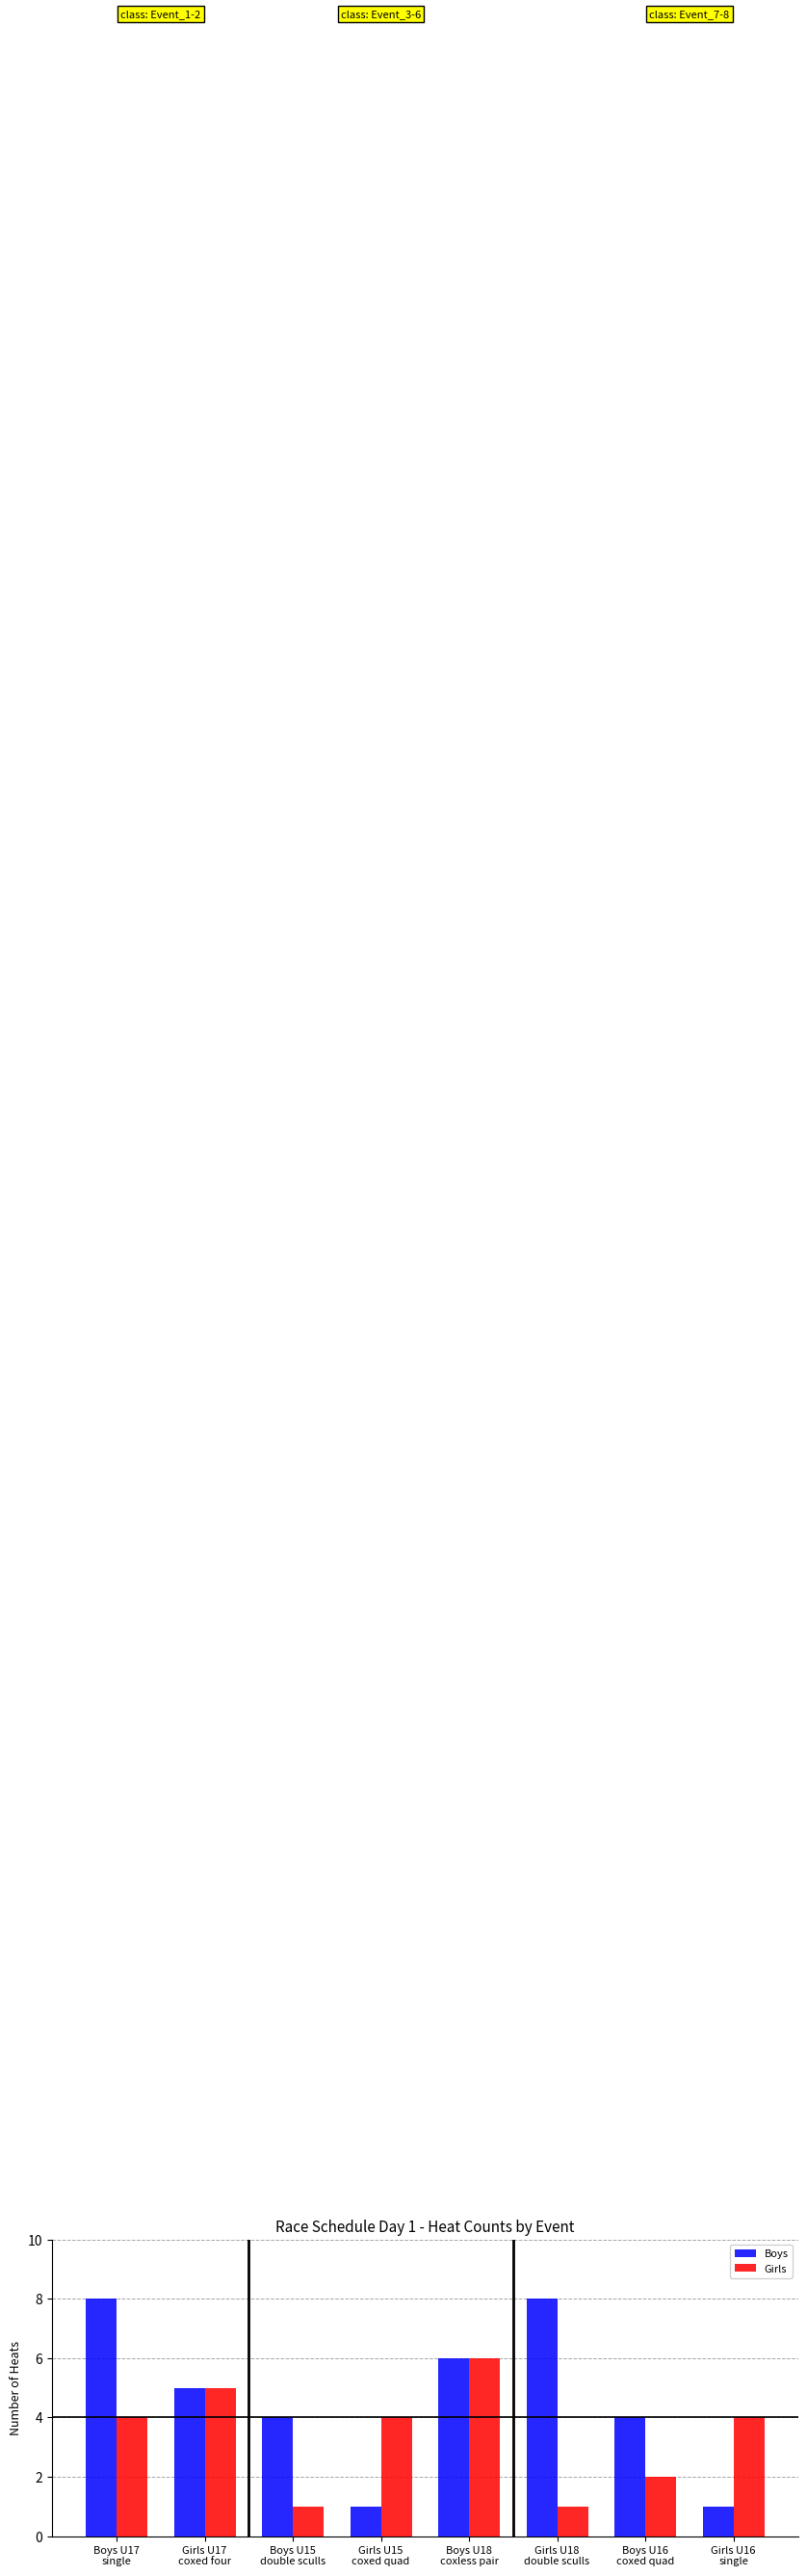

How many data points does each series have?

8